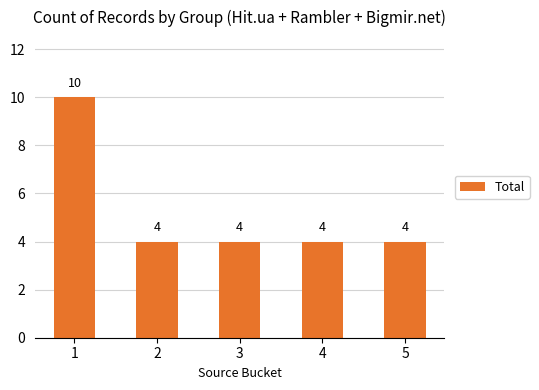

Approximately how many times larger is the value at 3 compared to 2?

1.0